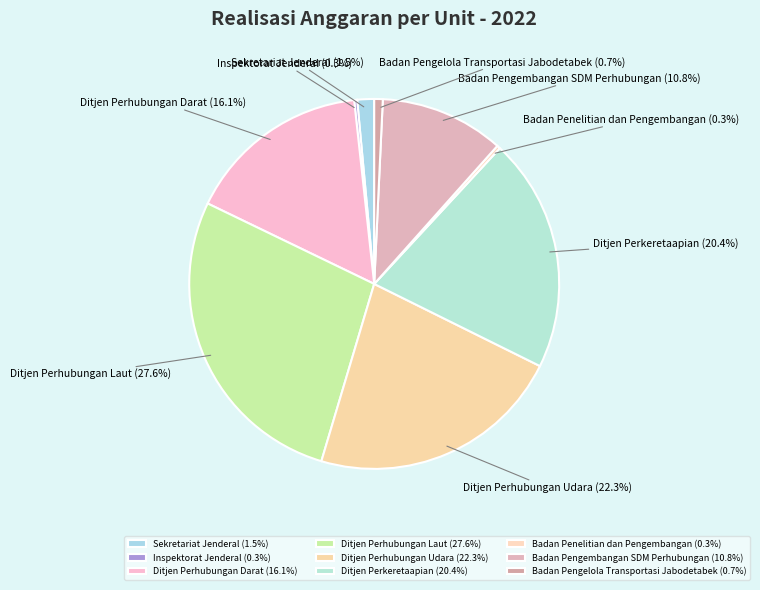

To the nearest percent, what is the average slice percentage?

11%